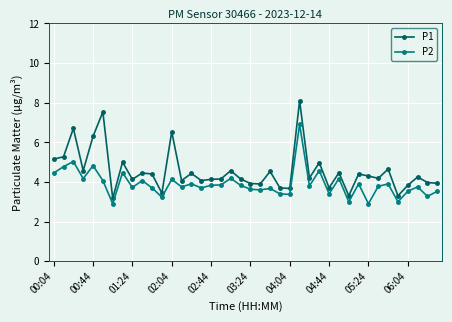

True or false: P1 has more than 2 points higher than both neighbors.

True